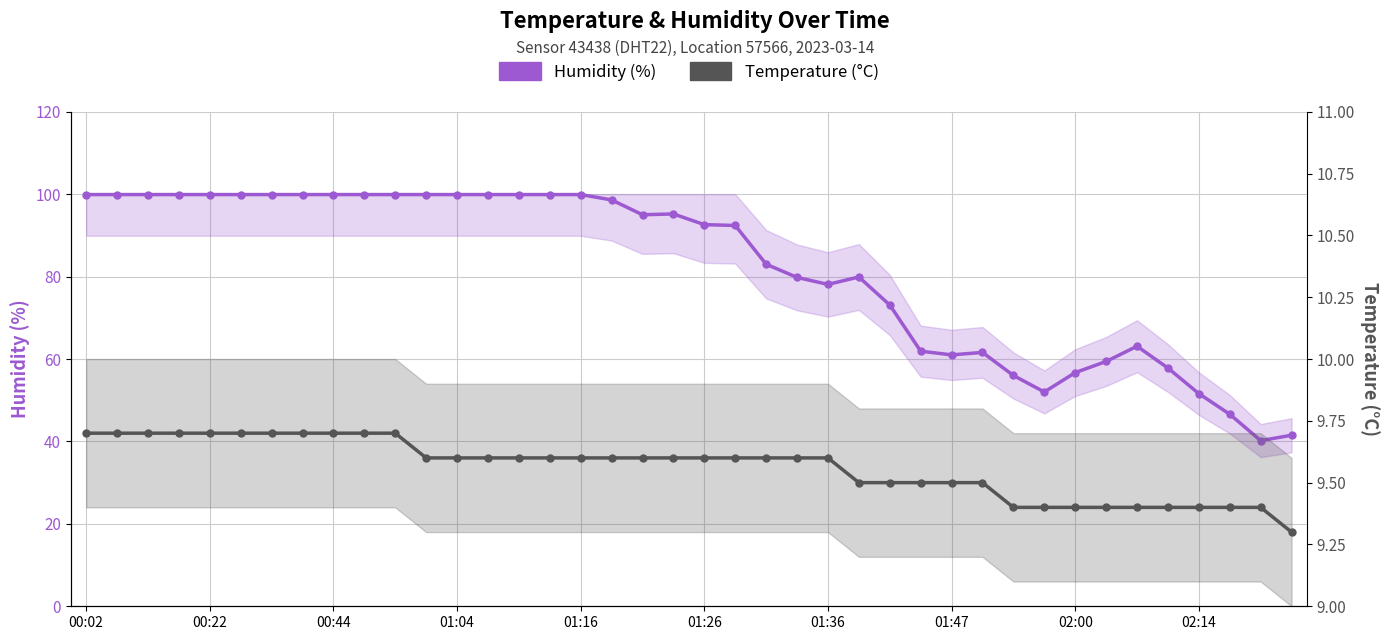

True or false: Humidity has more than 1 points higher than both neighbors.

True